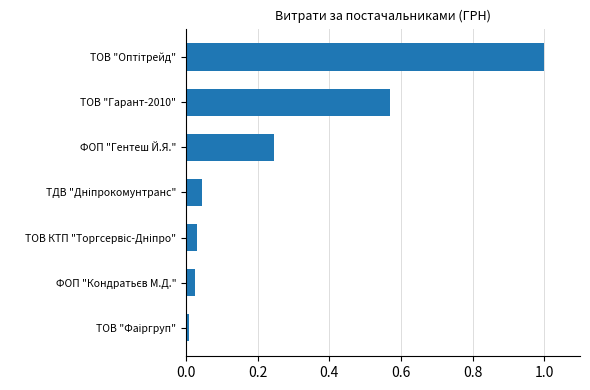

True or false: the data shows 0.4 at ФОП "Гентеш Й.Я.".

False